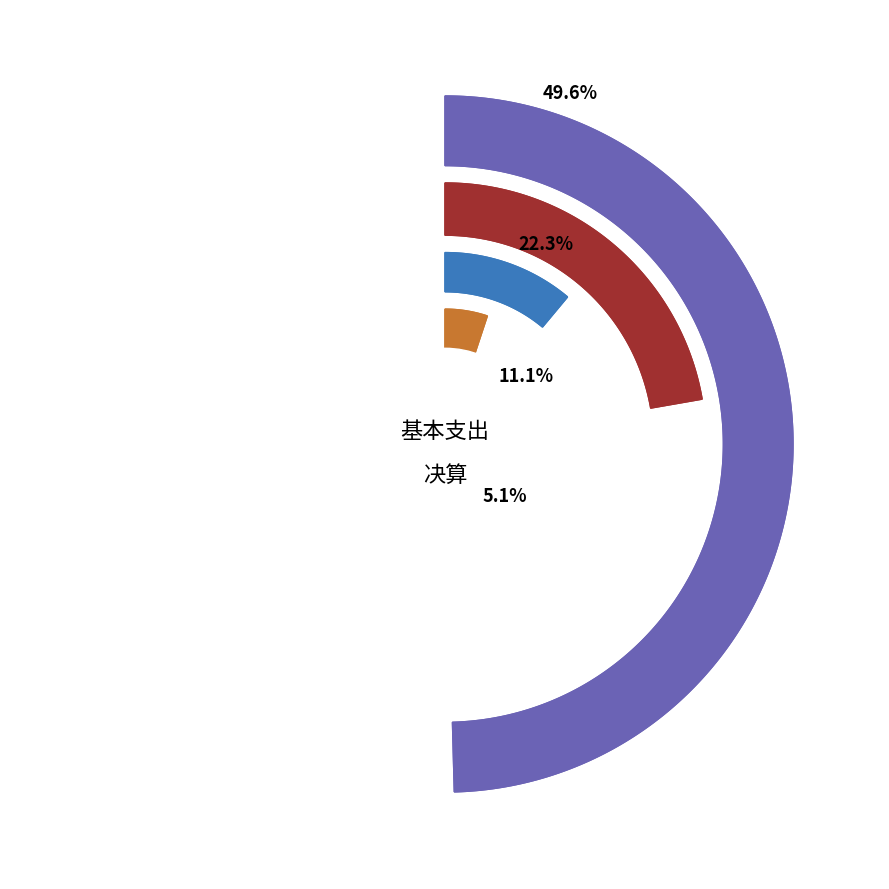

What is the ratio of the value at 住房公积金 to the value at 行政单位医疗?

1.2